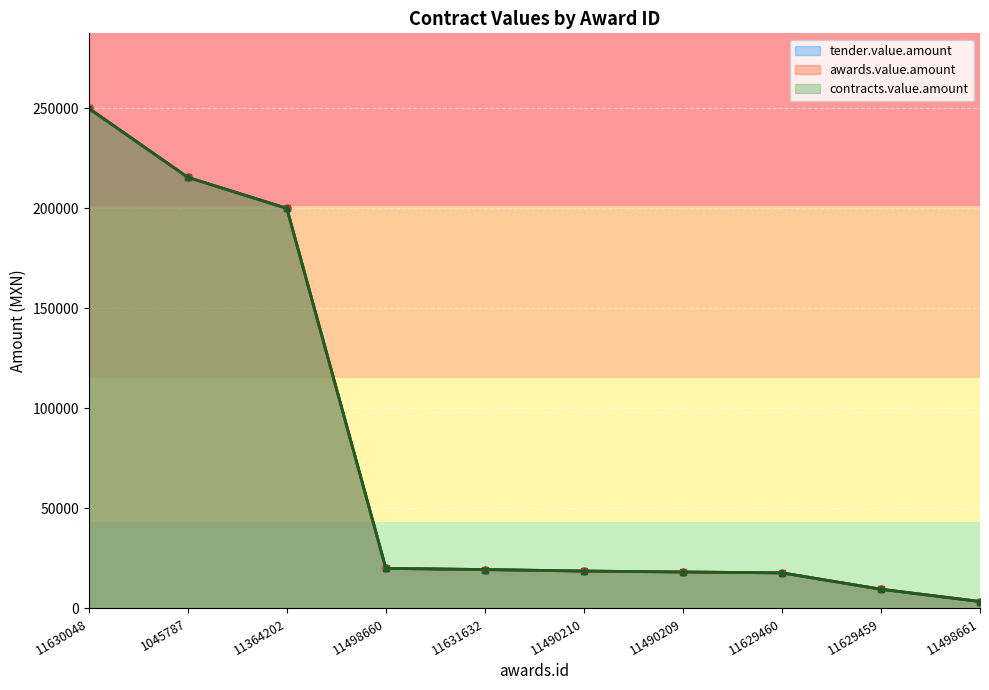

What is the greatest value displayed?

249999.7